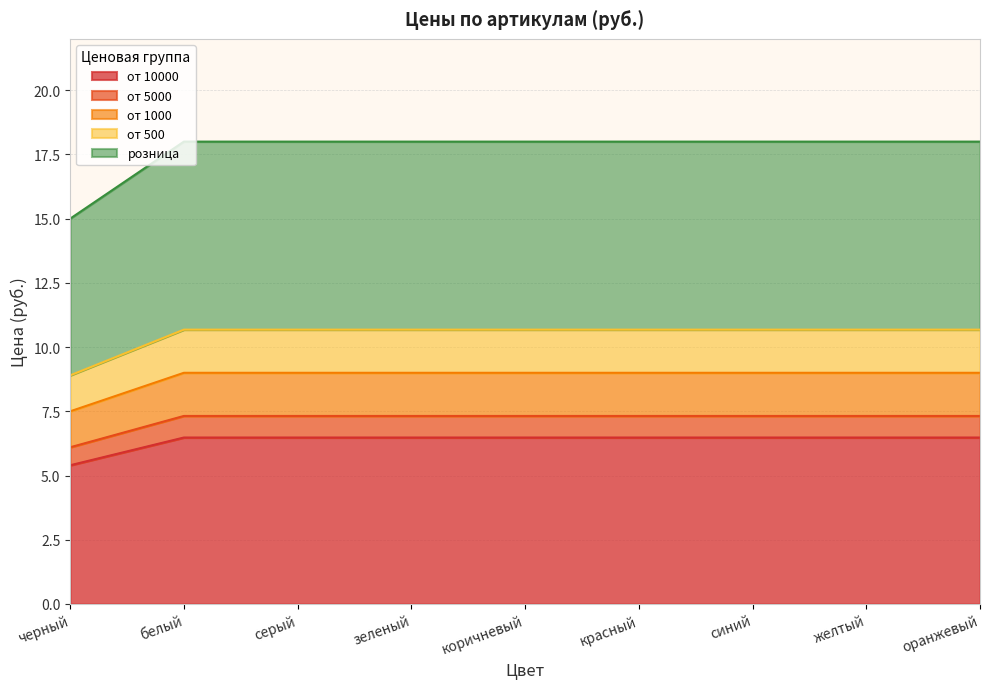

What value does the от 500 series have at синий?

10.7